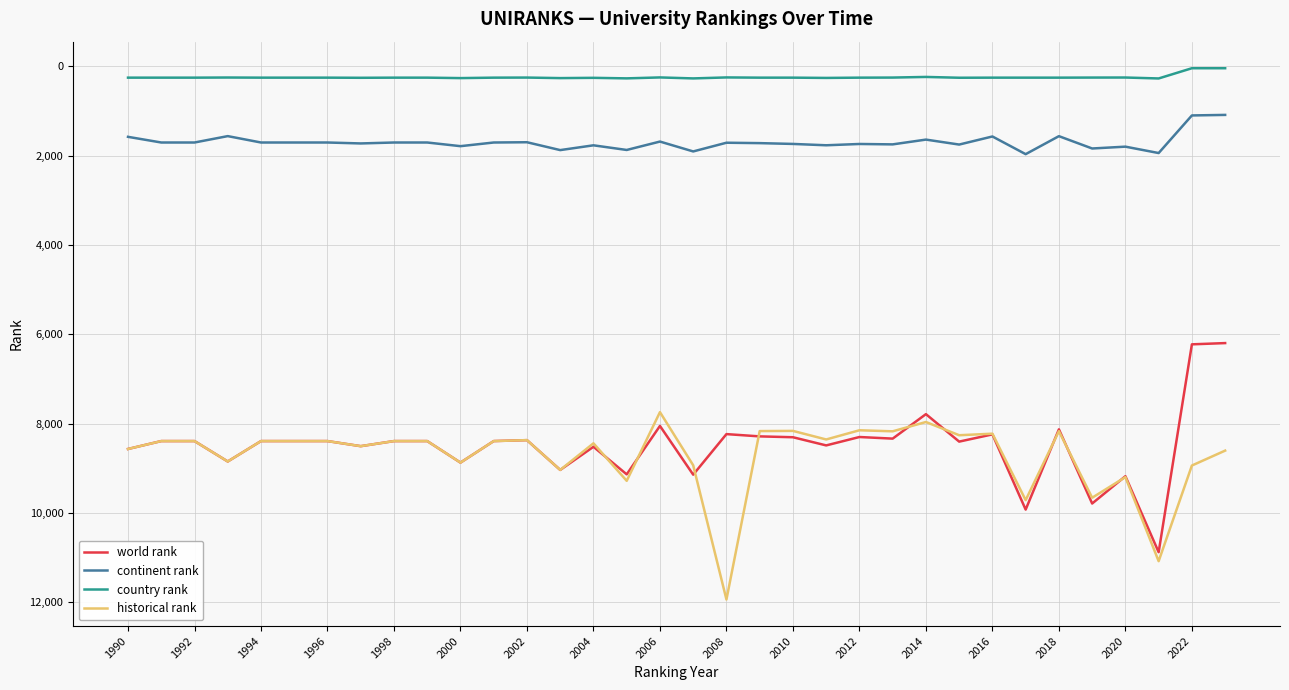

True or false: world rank and continent rank cross at least once.

False